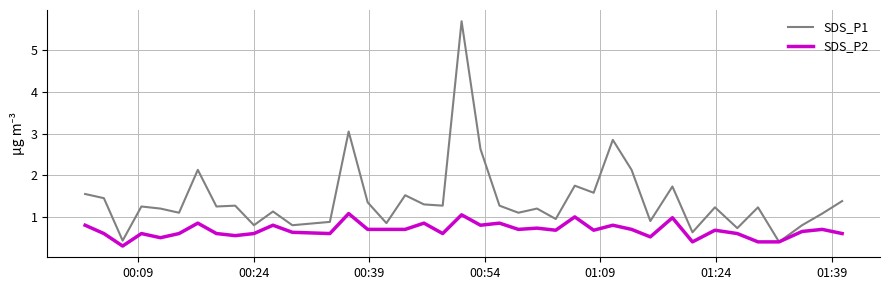

Which series has the largest total across all categories?

SDS_P1